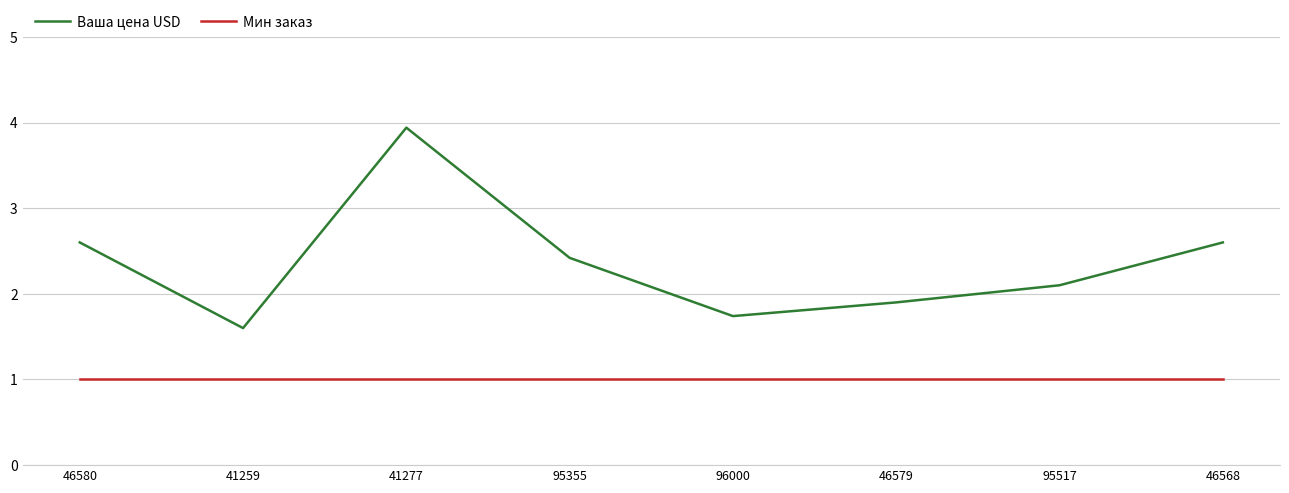

At how many categories does at least one series exceed 3?

1